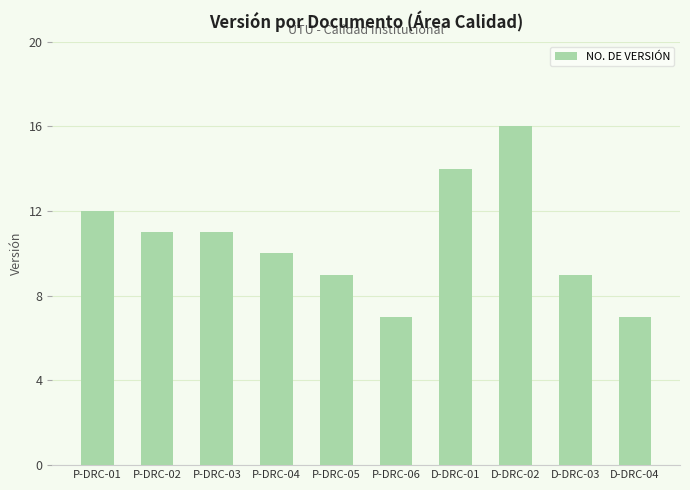

Read the value at P-DRC-03.

11